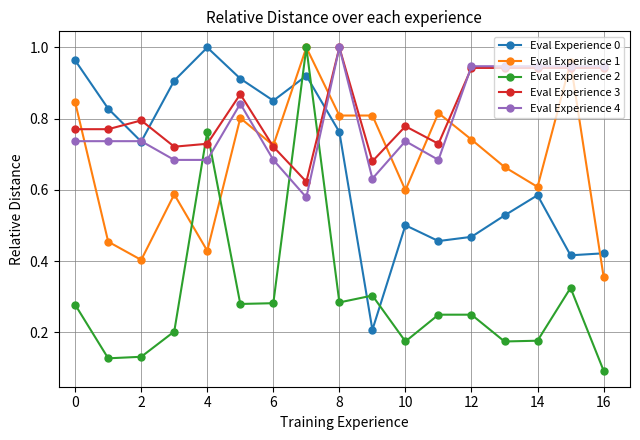

At how many categories does at least one series exceed 0?

17